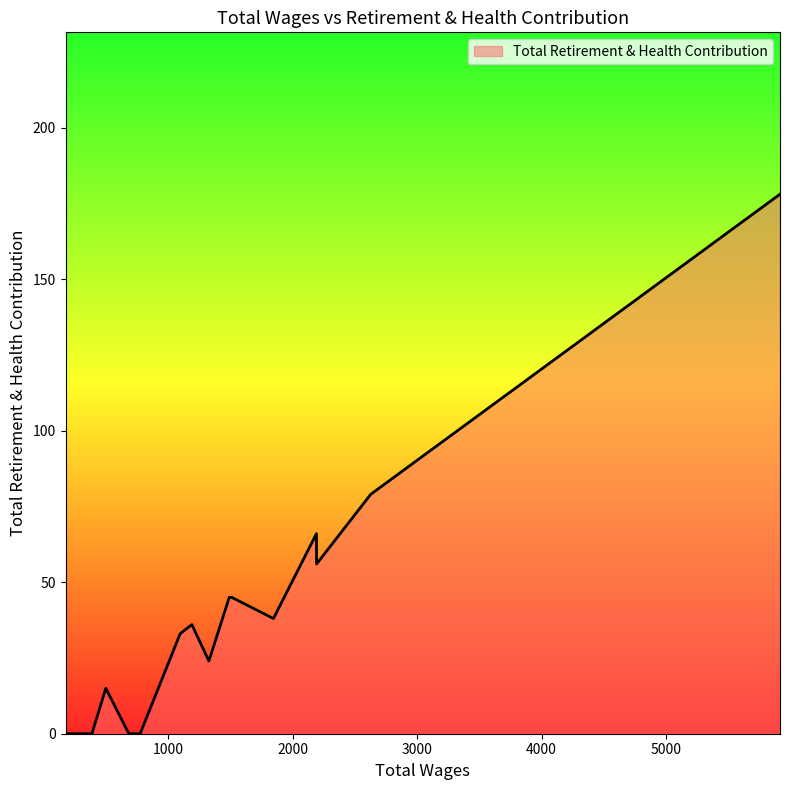

Does the chart have visible grid lines?

No